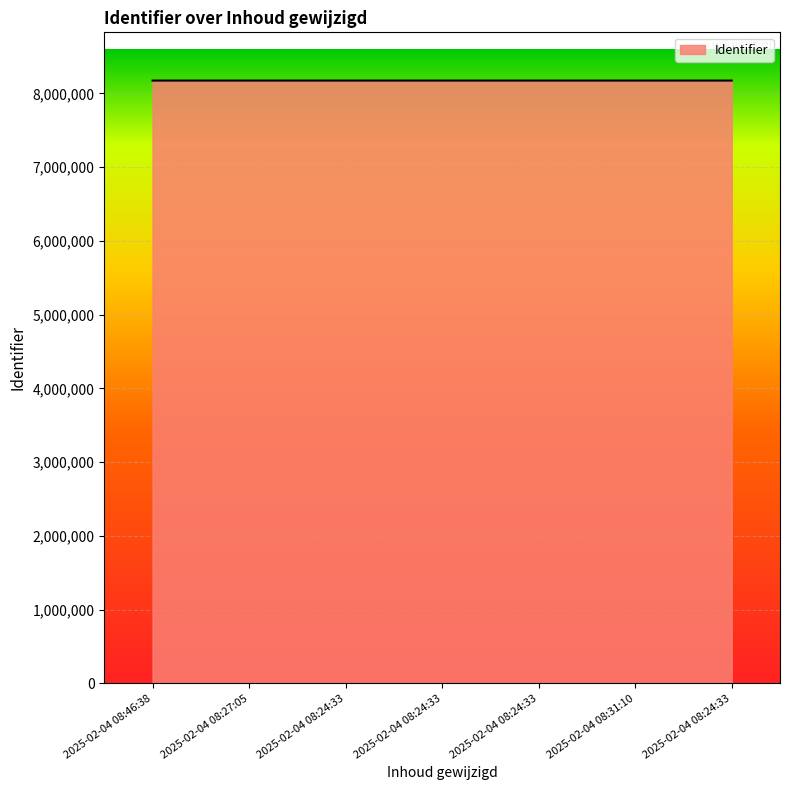

What is the average value?

8173334